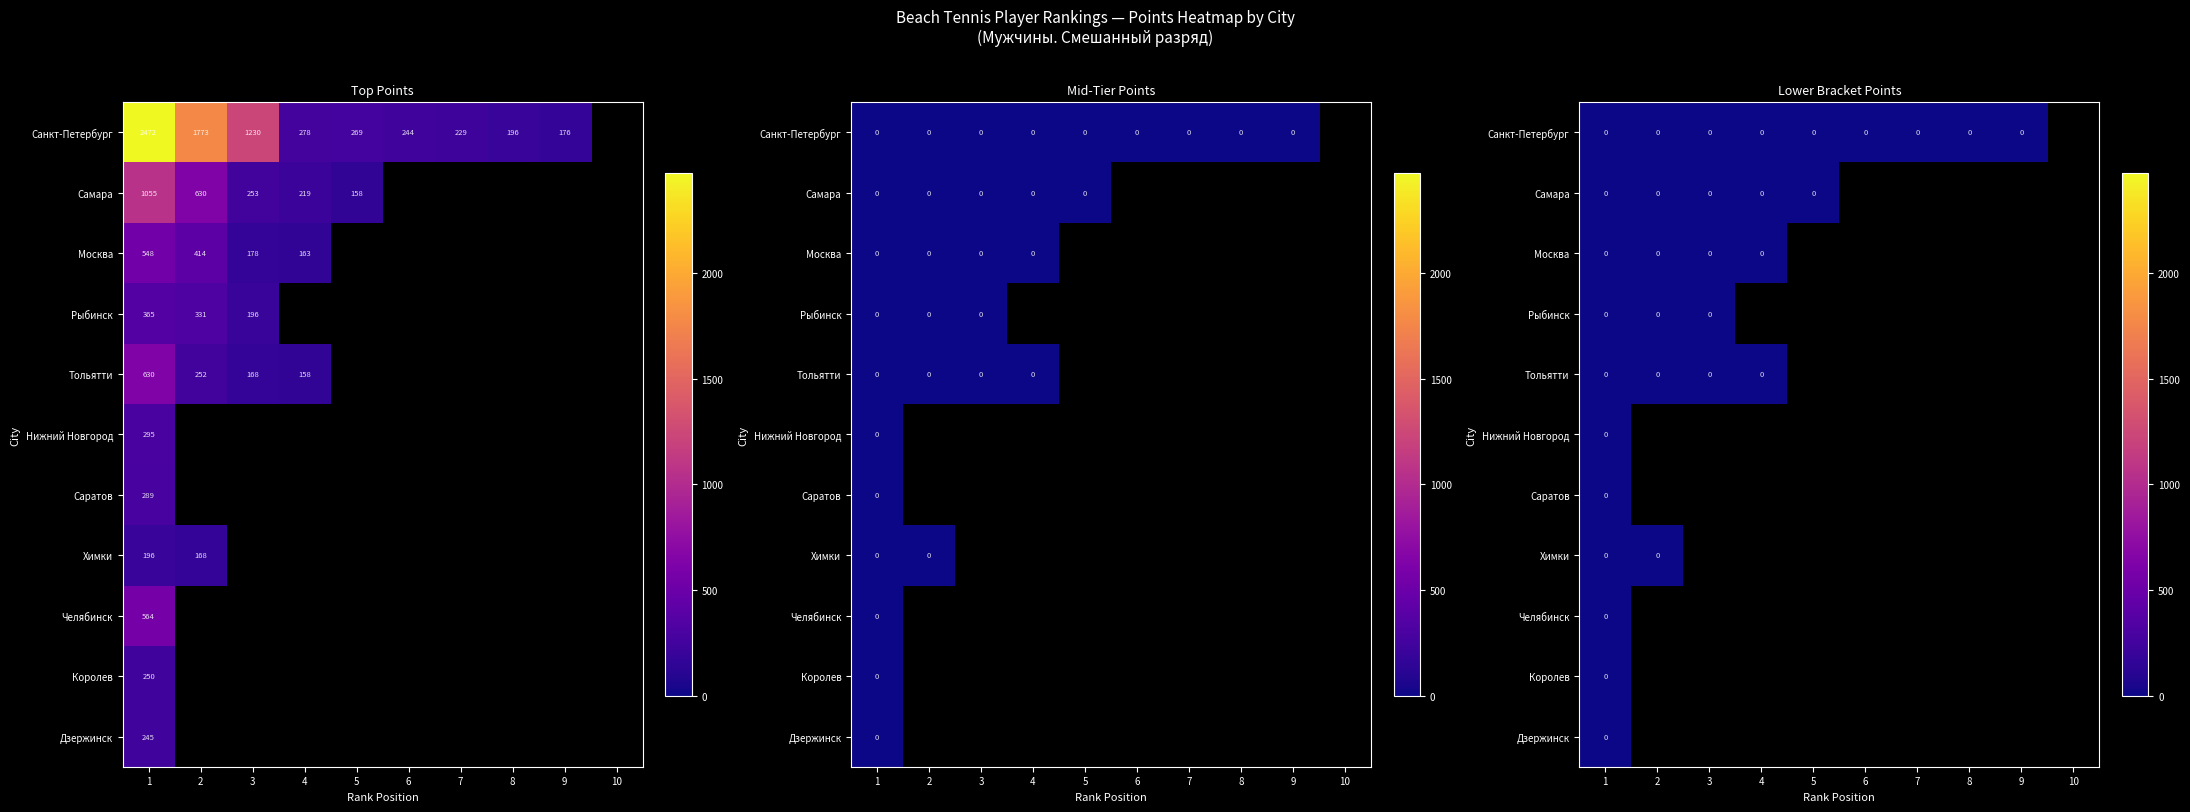

List the labels in order of Тольятти value, smallest first.

4, 5, 6, 7, 8, 9, 10, 3, 2, 1